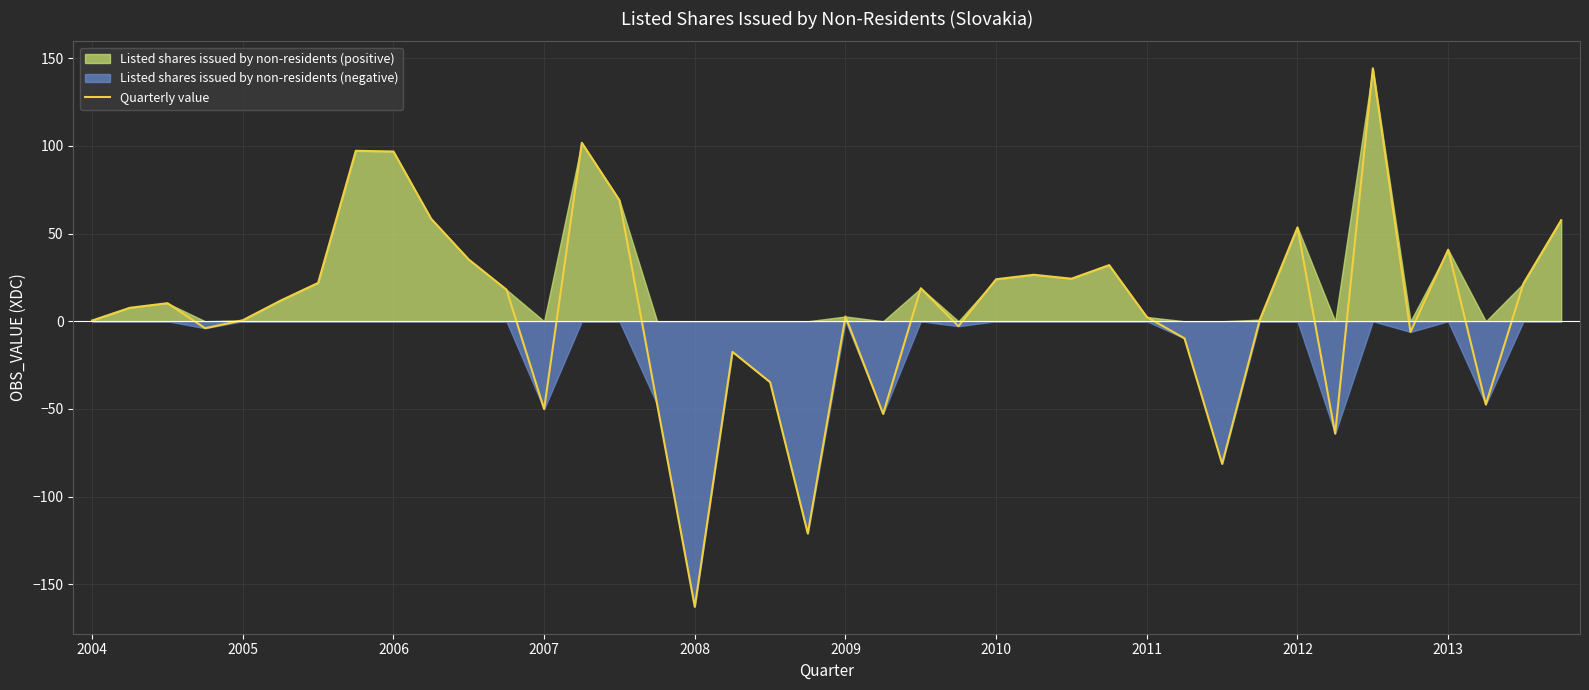

What is the lowest value of the Quarterly value series?

-162.9